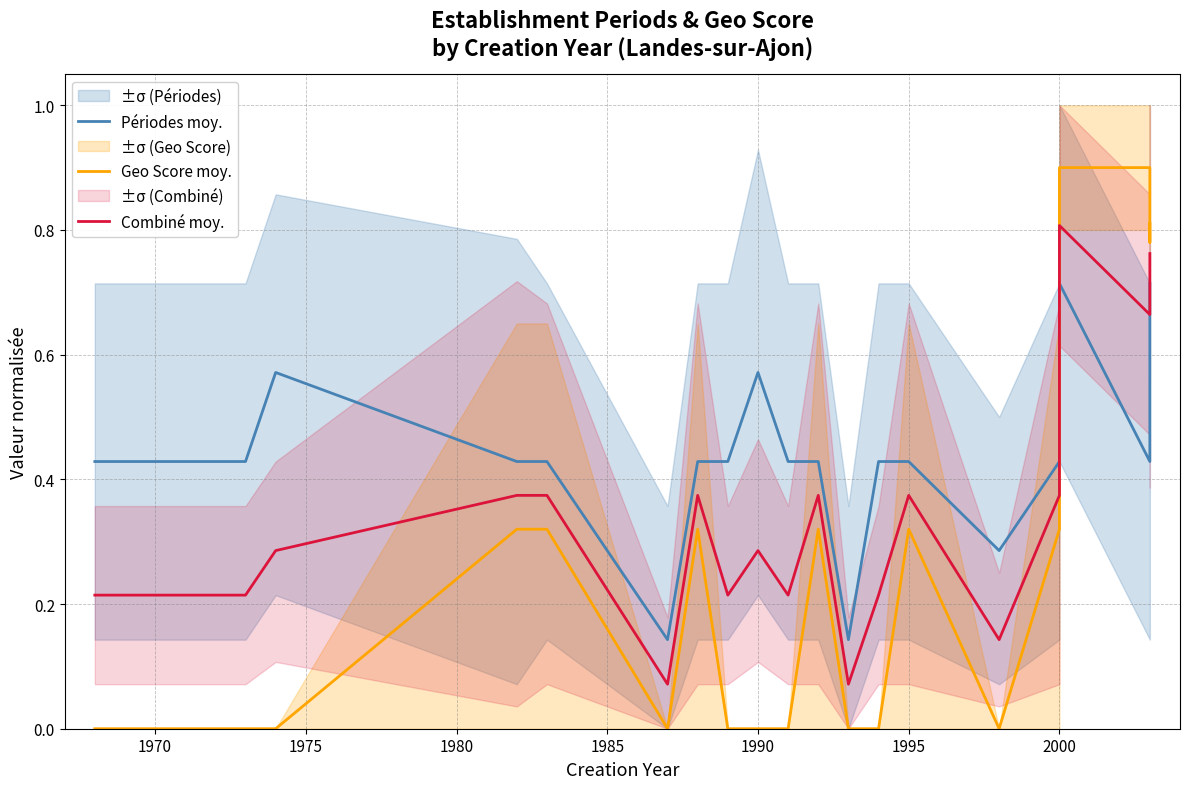

The Périodes moy. series shows 0.4 at 2000. True or false?

True